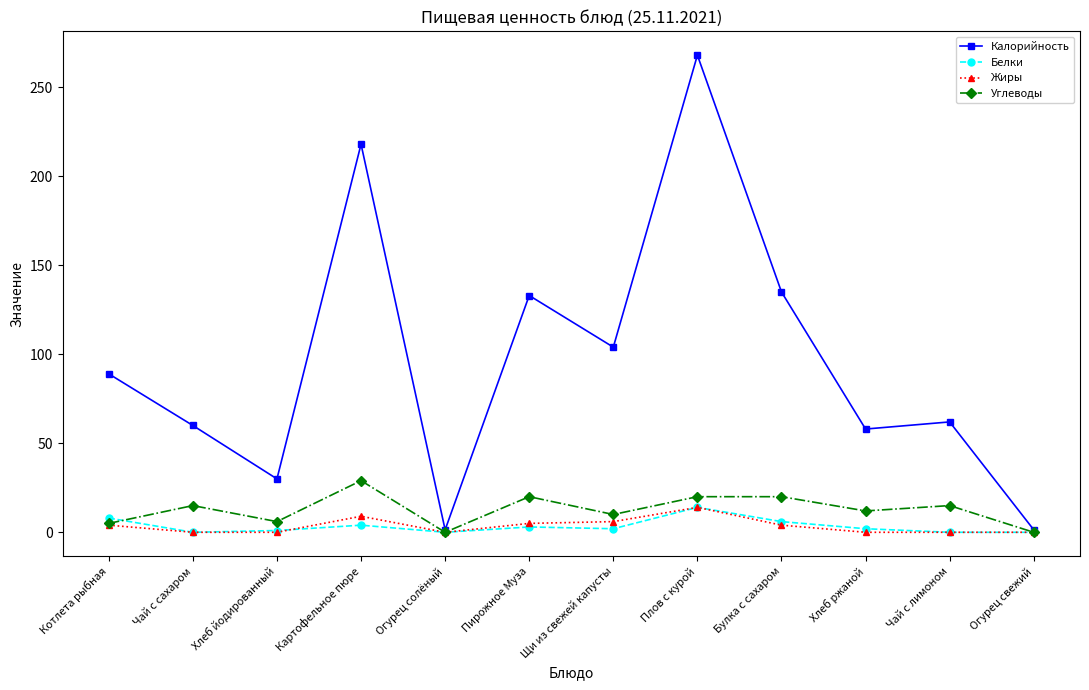

What is the difference between the second highest and second lowest values in the Калорийность series?

216.6